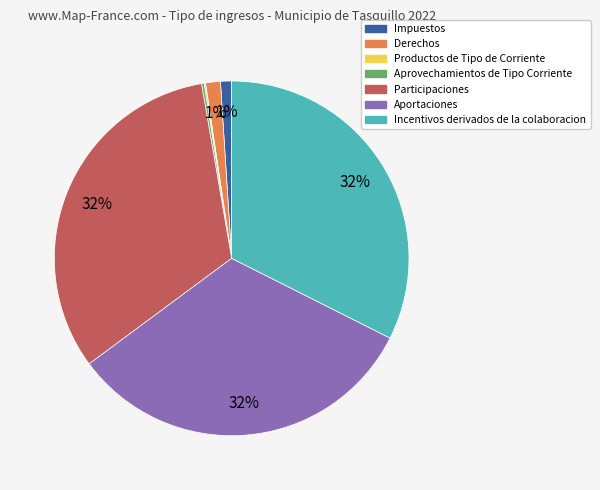

To the nearest percent, what portion does Impuestos represent?

1%